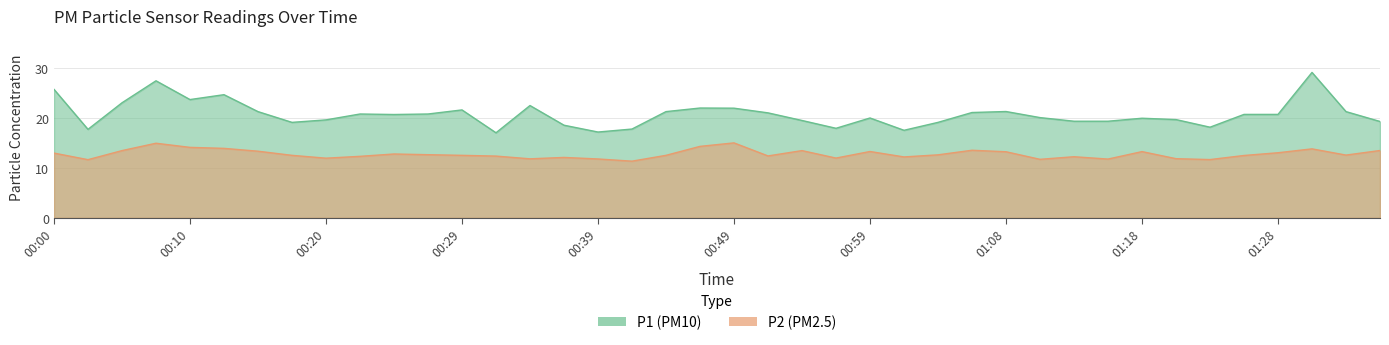

What is the label of the 23rd point from the left?

00:54